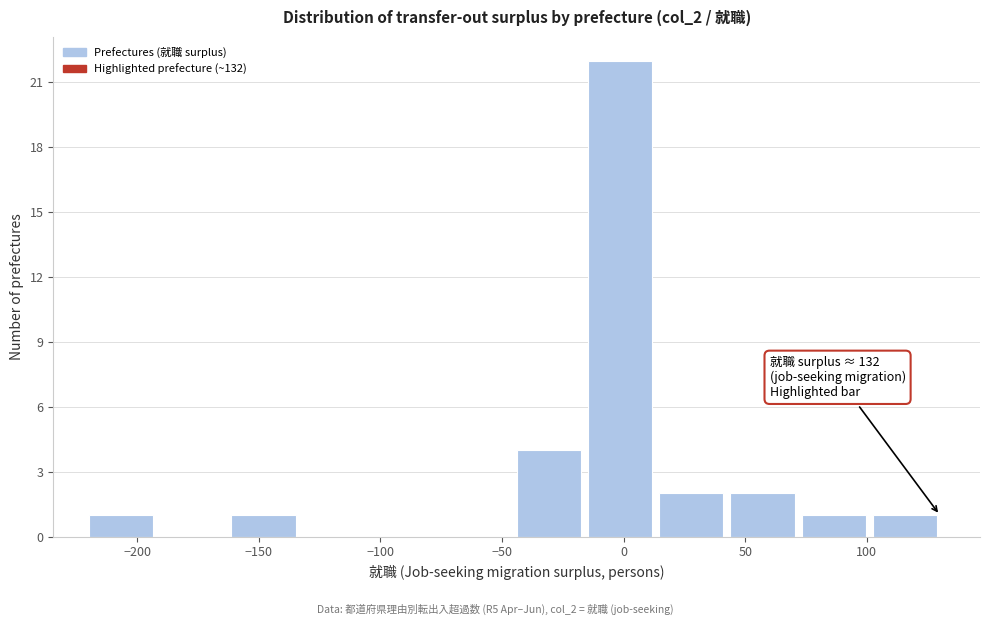

Over which range of the x-axis is the bar tallest?

-15 to 15